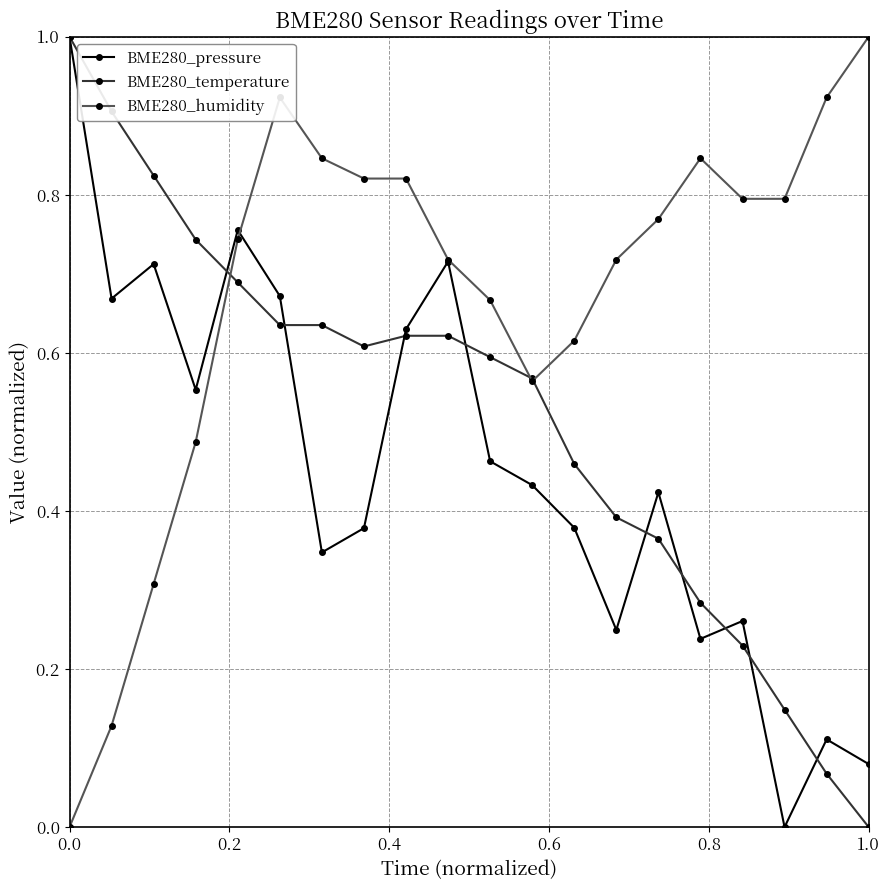

Which series has the largest total across all categories?

BME280_humidity